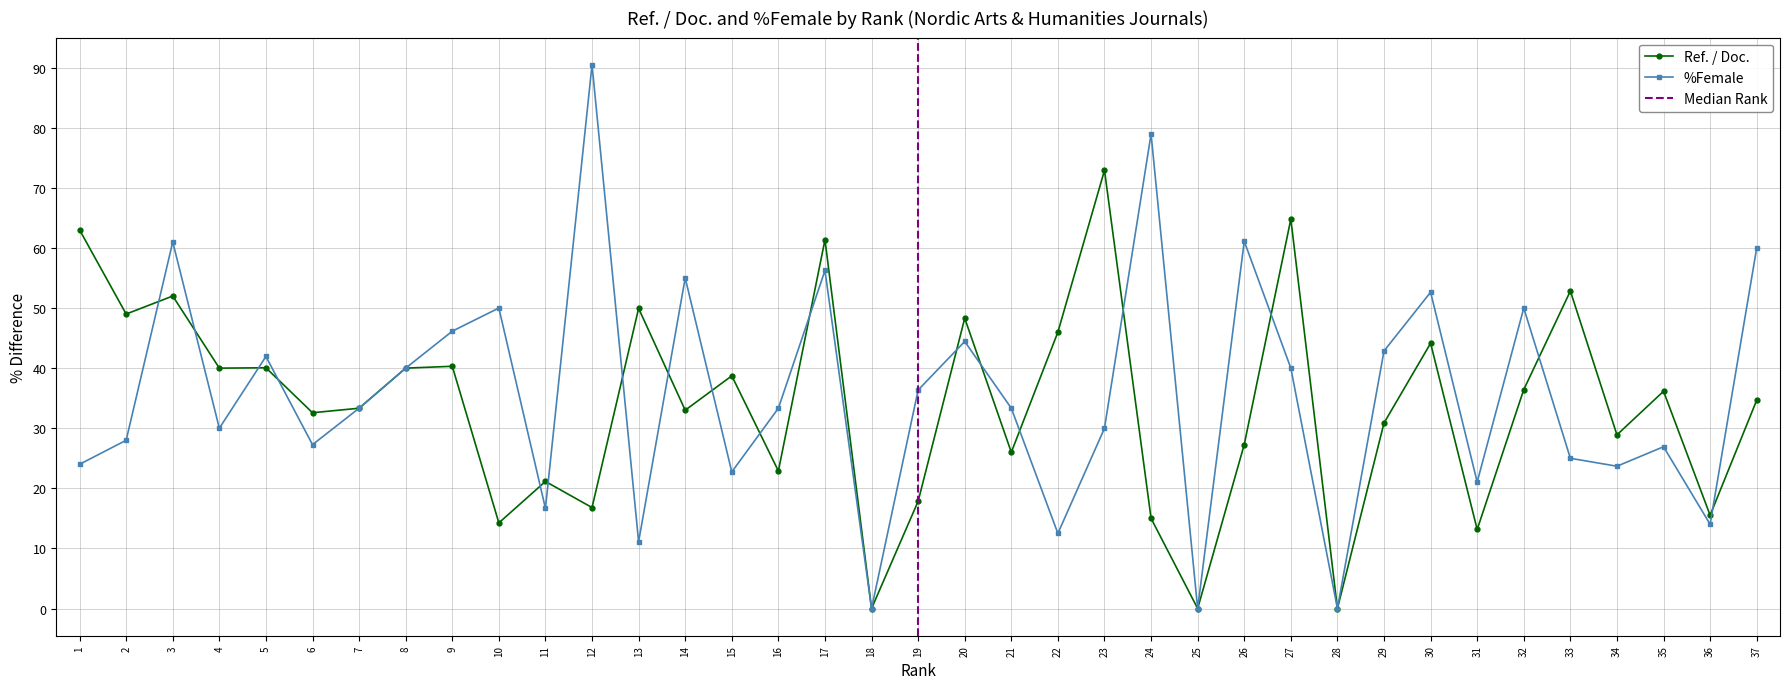

Count the number of data series in this chart.

2